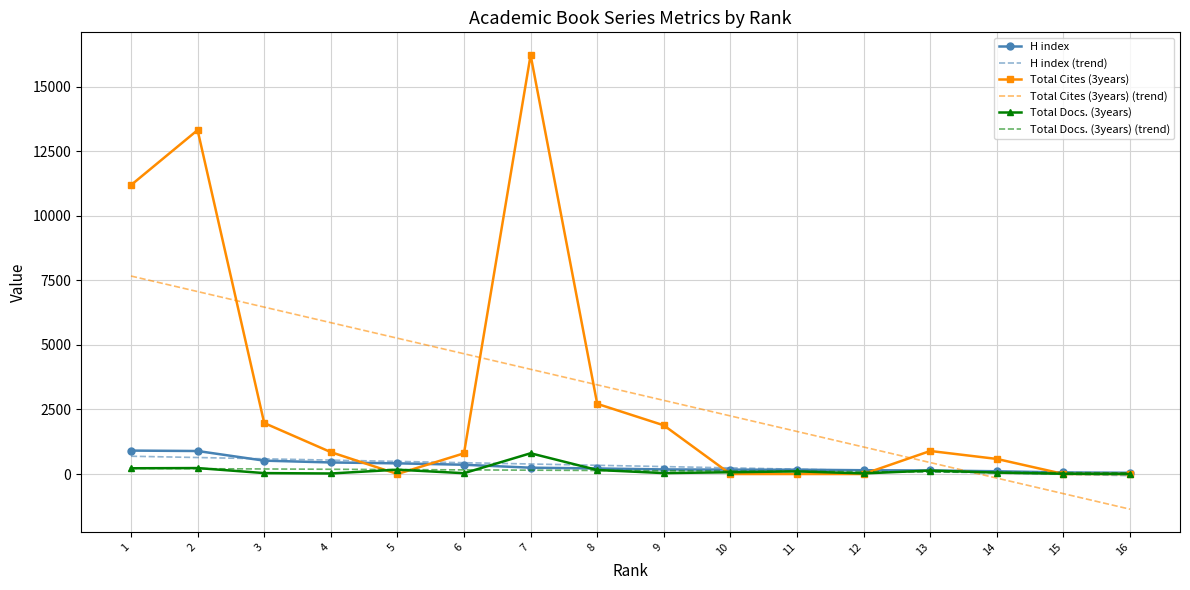

True or false: Total Cites (3years) (trend) has a value of 2953.8 at 11.

False